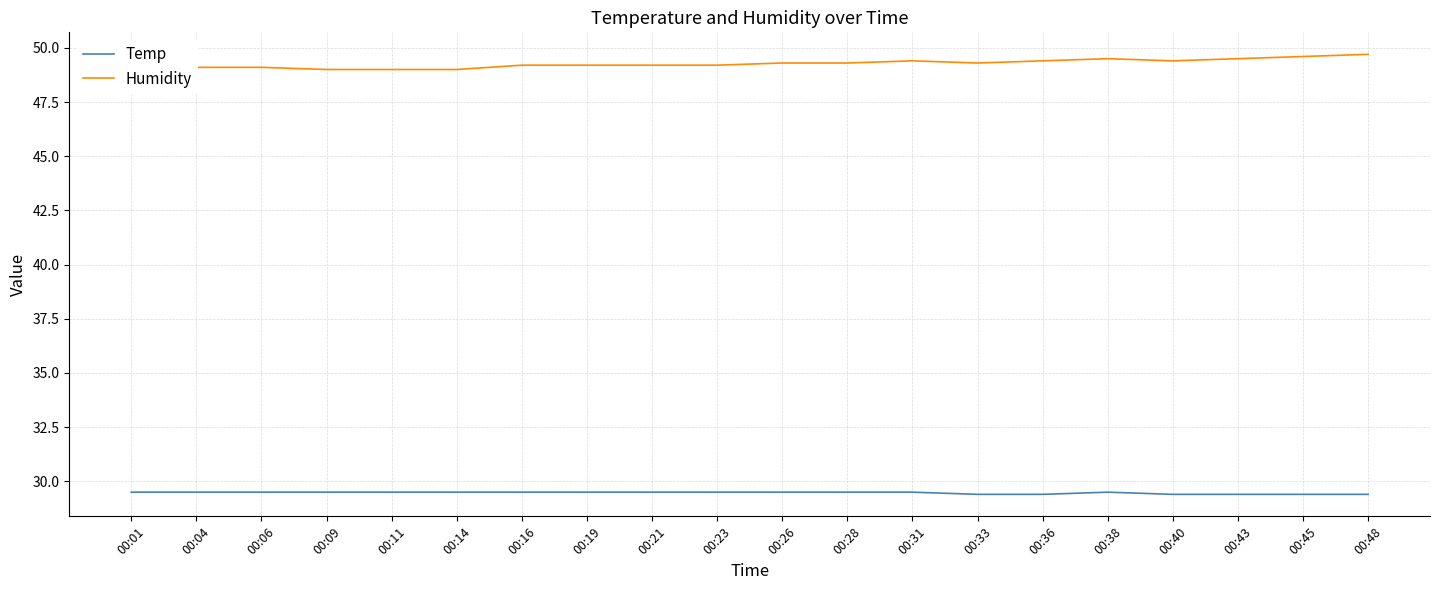

The Temp series shows 29.5 at 00:11. True or false?

True